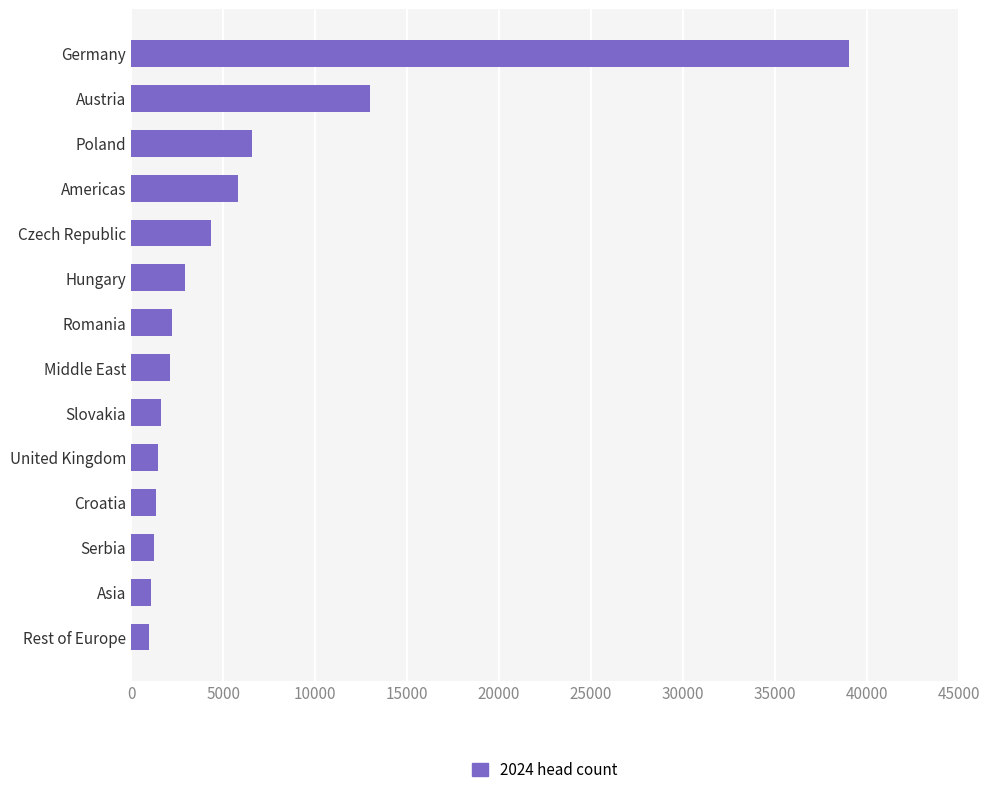

True or false: the data shows 4319 at Czech Republic.

True